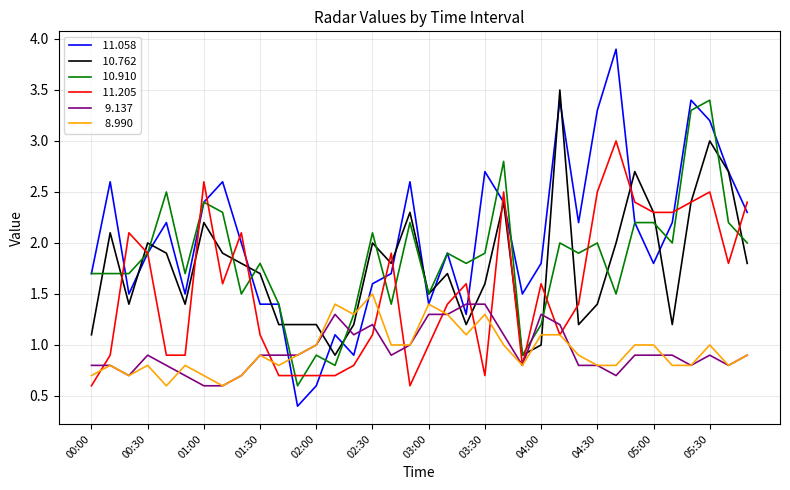

What is the minimum value shown in the chart?

0.4